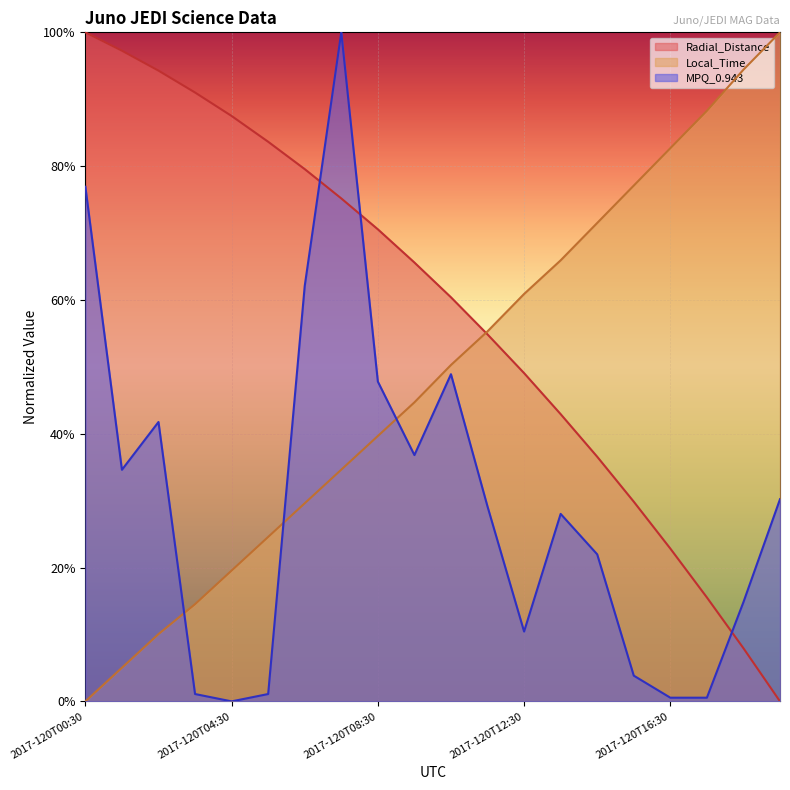

True or false: Radial_Distance and Local_Time intersect in this chart.

True